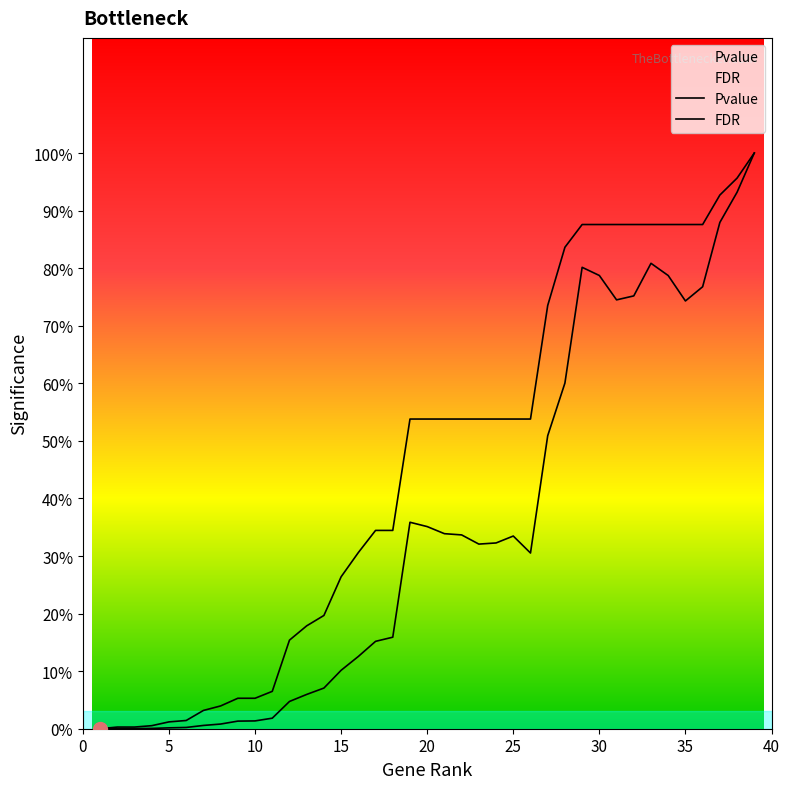

Rank the categories by value from highest to lowest.

39, 38, 37, 33, 29, 30, 34, 36, 32, 31, 35, 28, 27, 19, 20, 21, 22, 25, 24, 23, 26, 18, 17, 16, 15, 14, 13, 12, 11, 10, 9, 8, 7, 6, 5, 4, 2, 3, 1